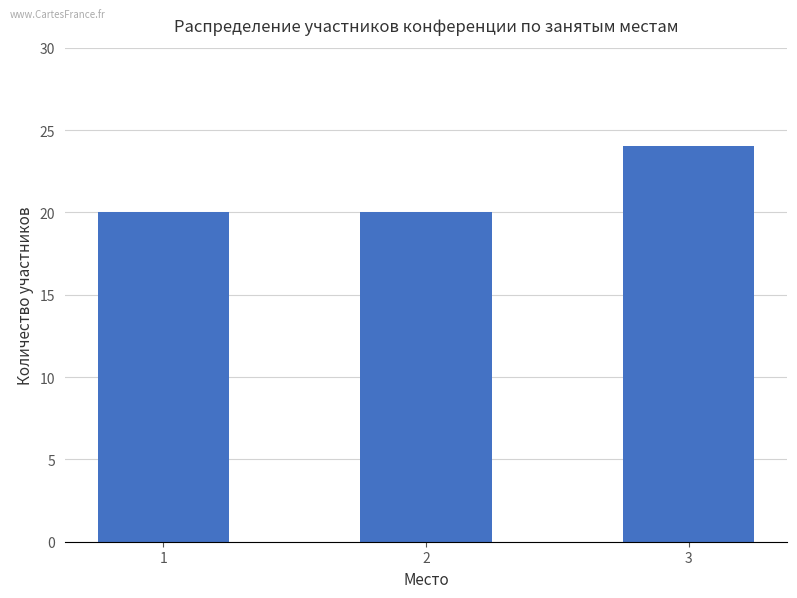

What is the sum of the values at 2 and 1?

40